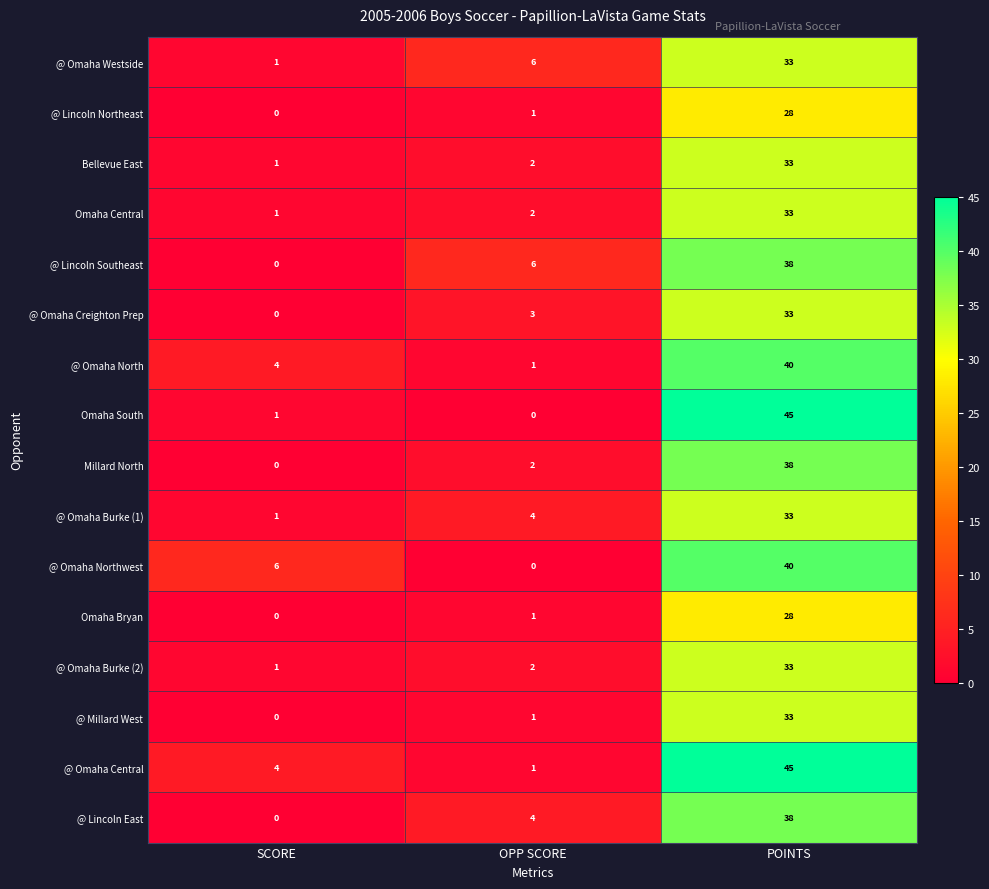

What is the difference between the highest and lowest values at POINTS?

17